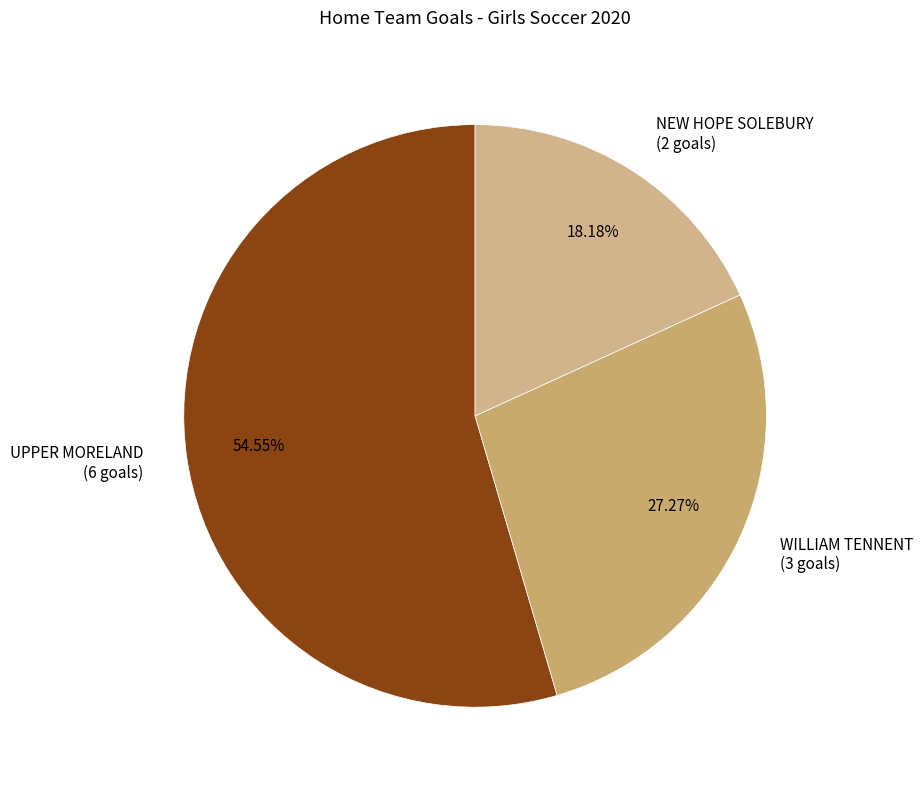

Do UPPER MORELAND (6 goals) and NEW HOPE SOLEBURY (2 goals) together represent more than half of the pie?

Yes